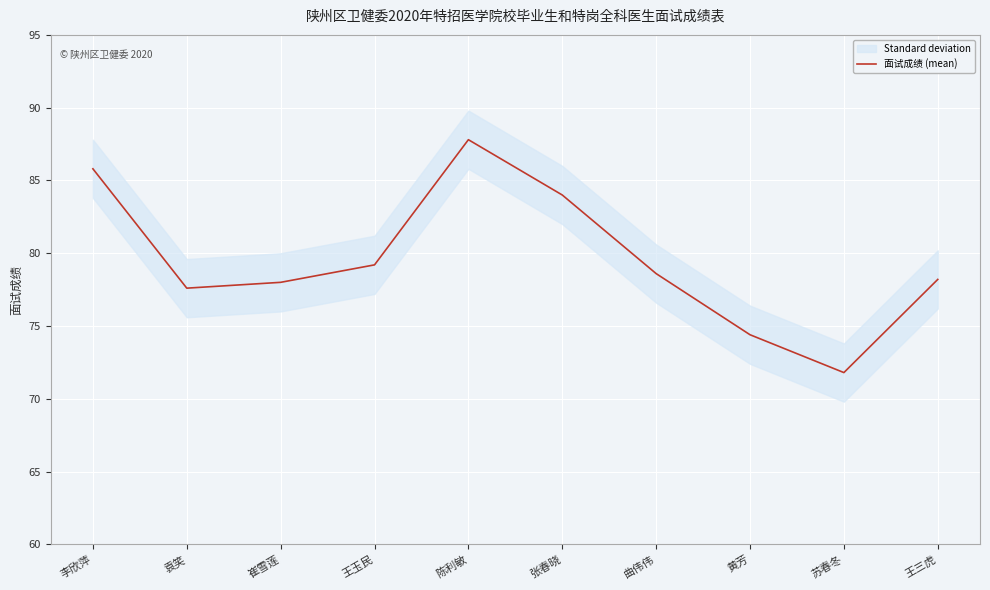

How many data points are above 78?

6